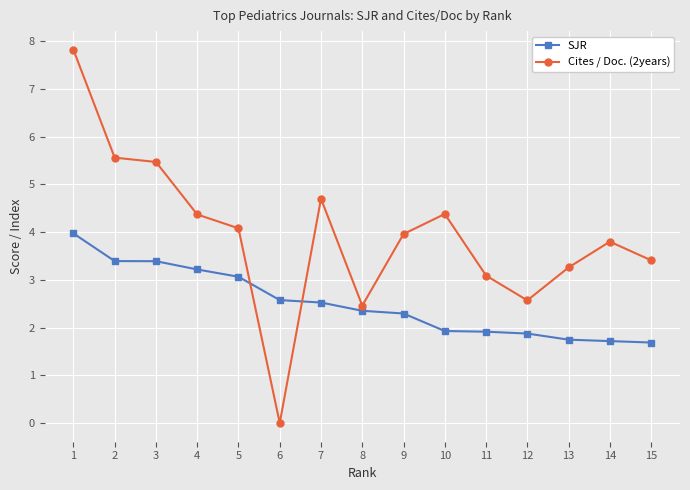

How many distinct data groups are displayed?

2